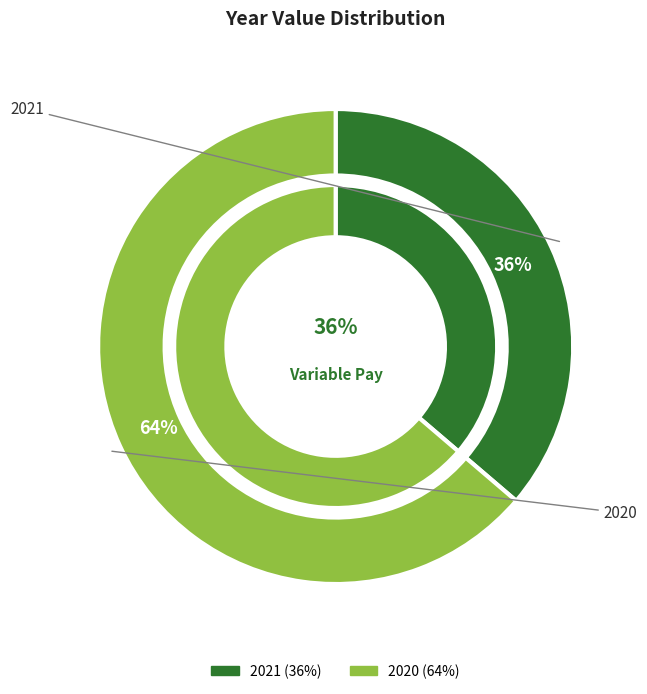

To the nearest percent, what is the average slice percentage?

50%